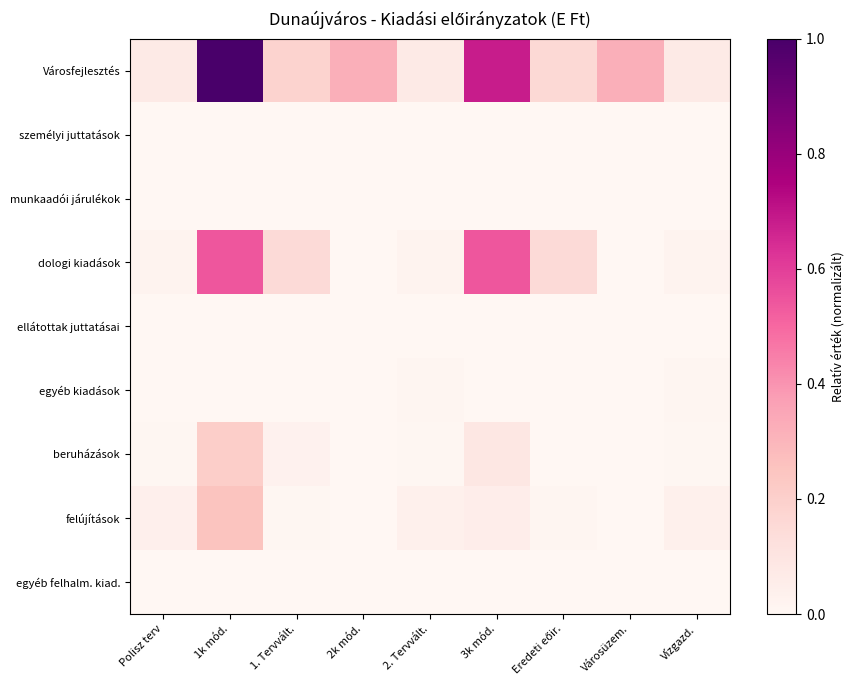

Reading left to right, what are all the values shown in this chart?

Városfejlesztés: Polisz terv=0.1	1k mód.=1.0	1. Tervvált.=0.2	2k mód.=0.3	2. Tervvált.=0.1	3k mód.=0.7	Eredeti eőir.=0.2	Városüzem.=0.3	Vízgazd.=0.1
személyi juttatások: Polisz terv=0.0	1k mód.=0.0	1. Tervvált.=0.0	2k mód.=0.0	2. Tervvált.=0.0	3k mód.=0.0	Eredeti eőir.=0.0	Városüzem.=0.0	Vízgazd.=0.0
munkaadói járulékok: Polisz terv=0.0	1k mód.=0.0	1. Tervvált.=0.0	2k mód.=0.0	2. Tervvált.=0.0	3k mód.=0.0	Eredeti eőir.=0.0	Városüzem.=0.0	Vízgazd.=0.0
dologi kiadások: Polisz terv=0.0	1k mód.=0.5	1. Tervvált.=0.1	2k mód.=0.0	2. Tervvált.=0.0	3k mód.=0.5	Eredeti eőir.=0.1	Városüzem.=0.0	Vízgazd.=0.0
ellátottak juttatásai: Polisz terv=0.0	1k mód.=0.0	1. Tervvált.=0.0	2k mód.=0.0	2. Tervvált.=0.0	3k mód.=0.0	Eredeti eőir.=0.0	Városüzem.=0.0	Vízgazd.=0.0
egyéb kiadások: Polisz terv=0.0	1k mód.=0.0	1. Tervvált.=0.0	2k mód.=0.0	2. Tervvált.=0.0	3k mód.=0.0	Eredeti eőir.=0.0	Városüzem.=0.0	Vízgazd.=0.0
beruházások: Polisz terv=0.0	1k mód.=0.2	1. Tervvált.=0.0	2k mód.=0.0	2. Tervvált.=0.0	3k mód.=0.1	Eredeti eőir.=0.0	Városüzem.=0.0	Vízgazd.=0.0
felújítások: Polisz terv=0.0	1k mód.=0.3	1. Tervvált.=0.0	2k mód.=0.0	2. Tervvált.=0.0	3k mód.=0.1	Eredeti eőir.=0.0	Városüzem.=0.0	Vízgazd.=0.0
egyéb felhalm. kiad.: Polisz terv=0.0	1k mód.=0.0	1. Tervvált.=0.0	2k mód.=0.0	2. Tervvált.=0.0	3k mód.=0.0	Eredeti eőir.=0.0	Városüzem.=0.0	Vízgazd.=0.0